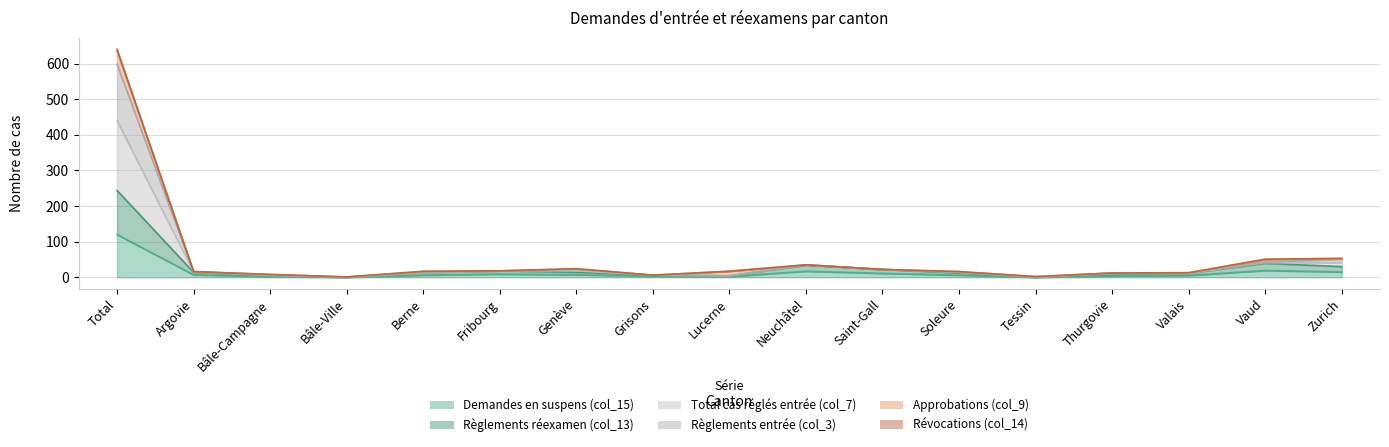

True or false: Demandes en suspens (col_15) has a value of 120 at Total.

True